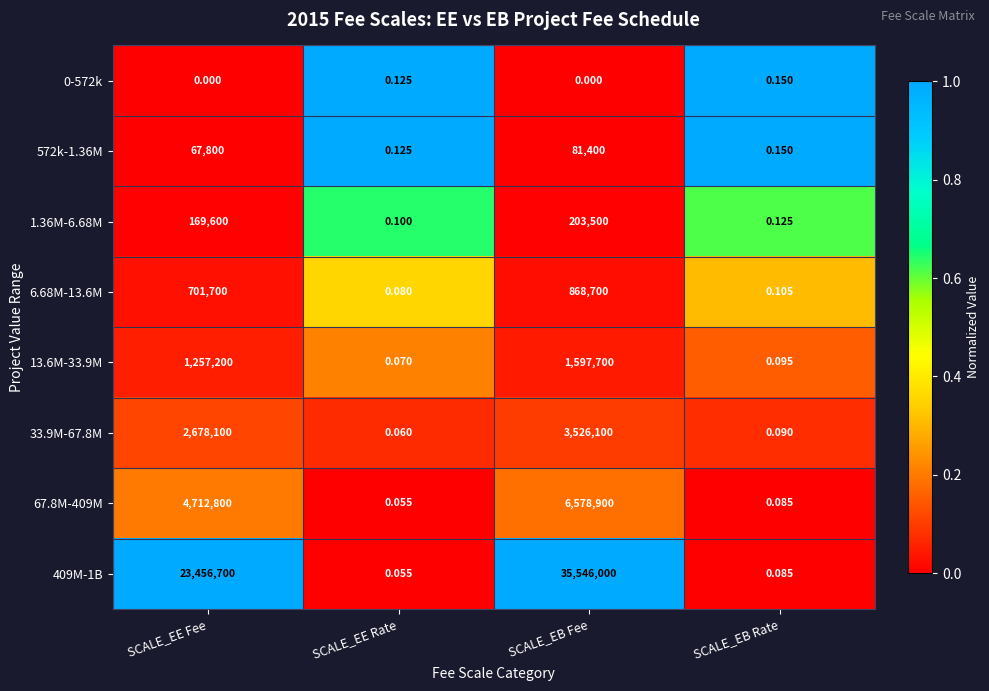

At which category is the sum across all series the highest?

SCALE_EB Fee